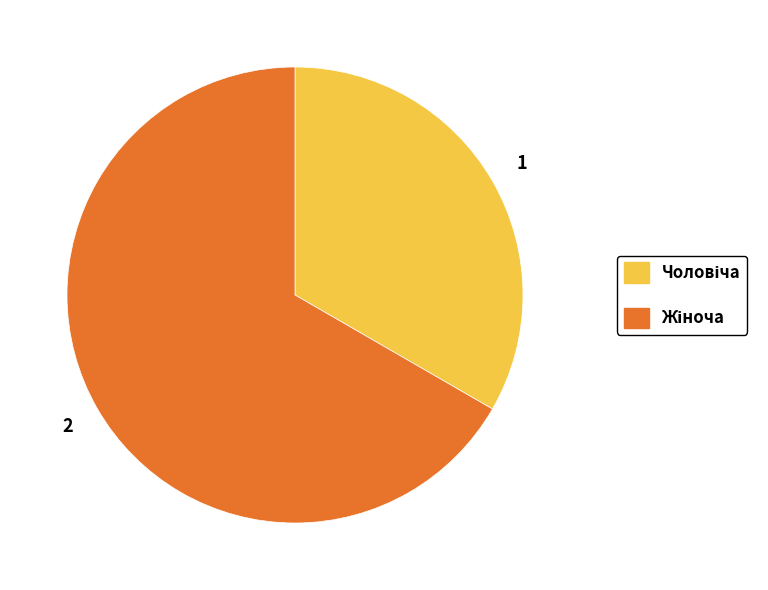

How many segments does this pie chart have?

2